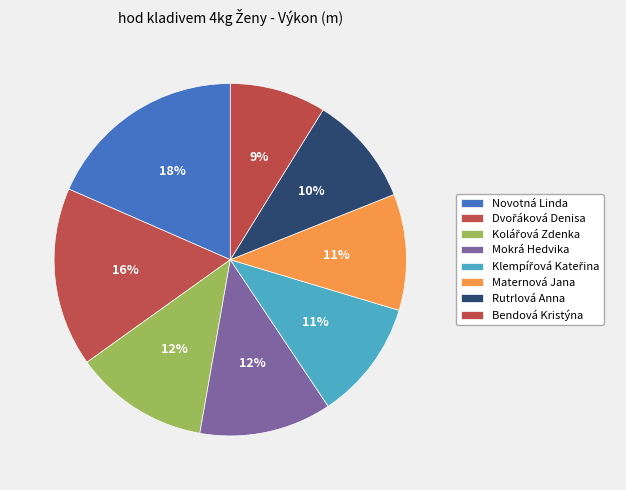

Which category has the smallest portion of the pie?

Bendová Kristýna